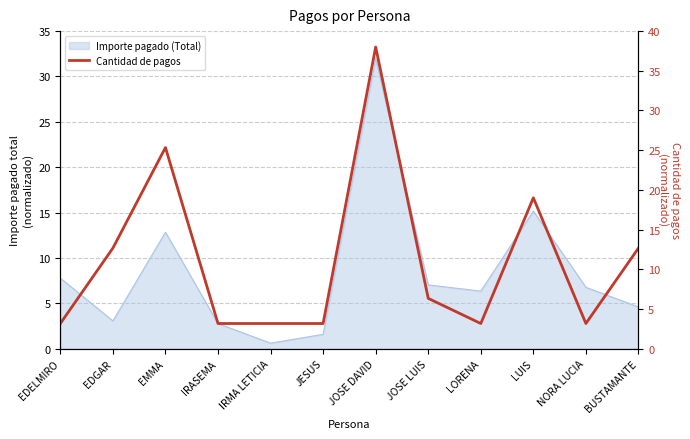

What is the label of the 6th point from the left?

JESUS